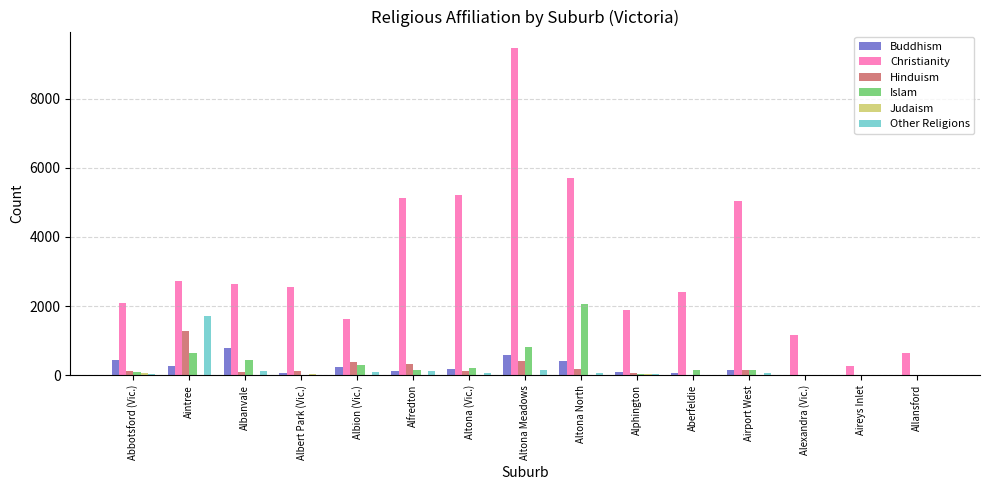

The Hinduism series shows 129 at Abbotsford (Vic.). True or false?

True